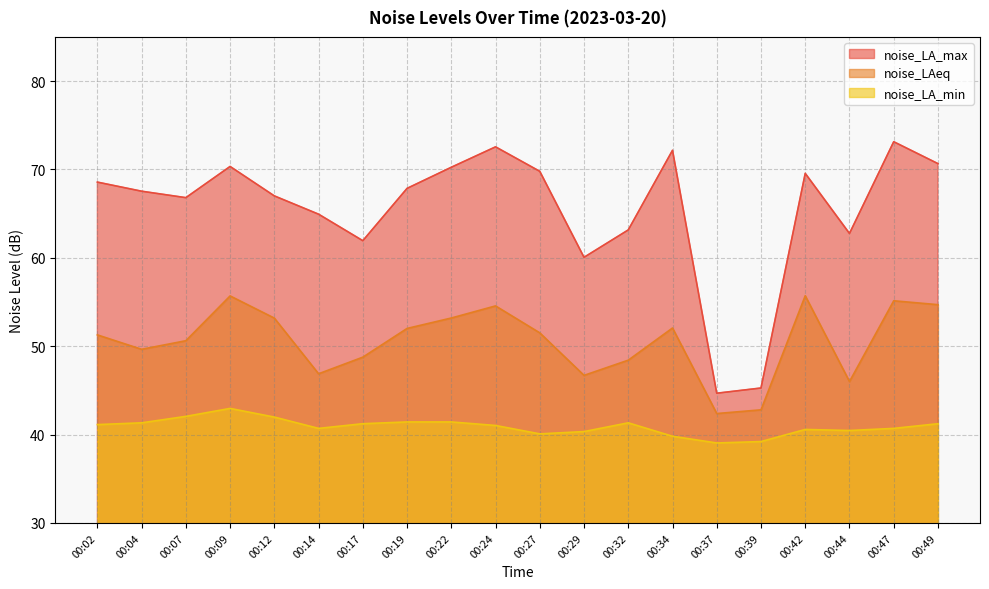

What is the maximum value for noise_LA_min?

43.0